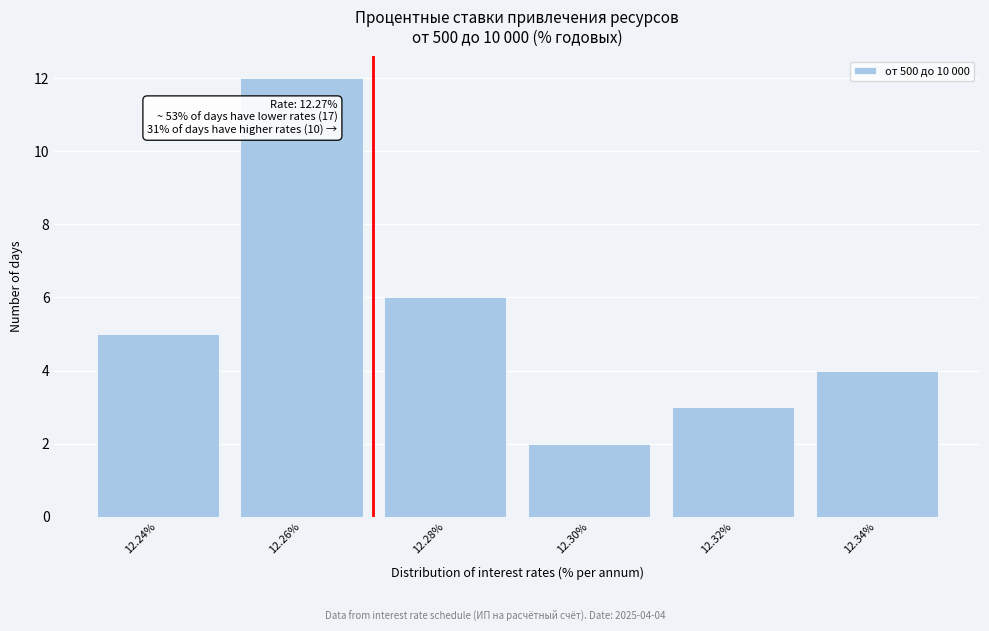

Which range on the x-axis has the tallest bar?

12.25 to 12.27